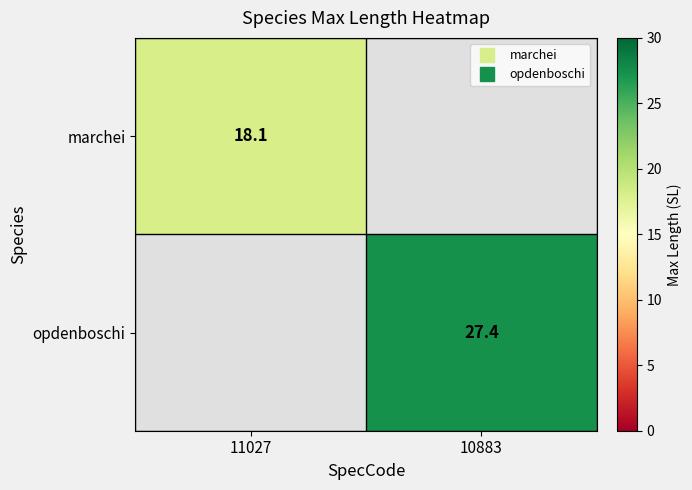

At how many categories does at least one series exceed 22?

1